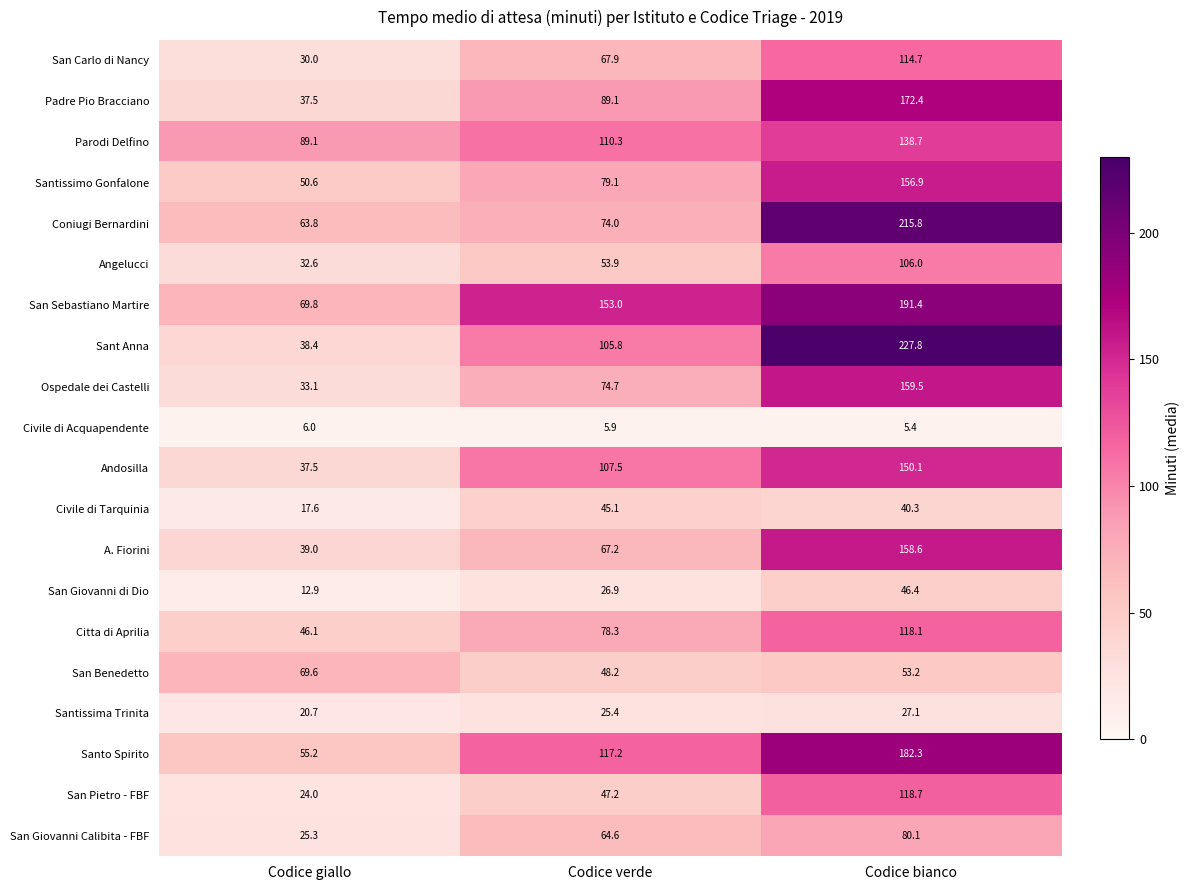

How many categories are shown in the chart?

3